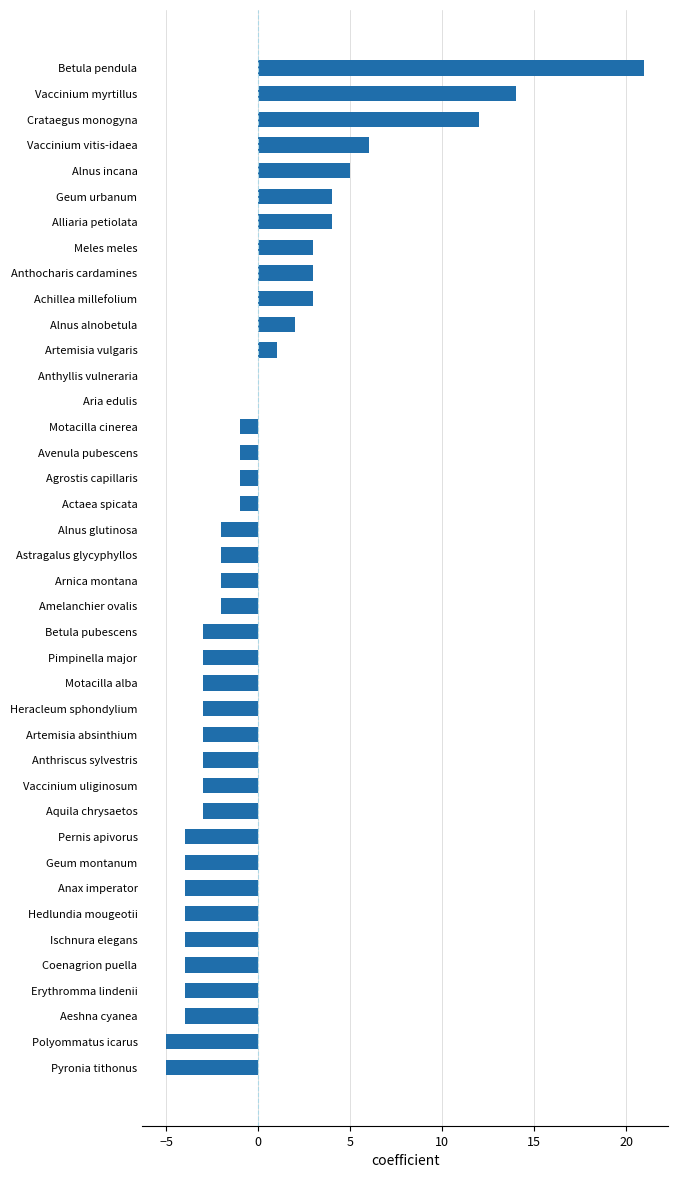

What is the maximum value shown in the chart?

21